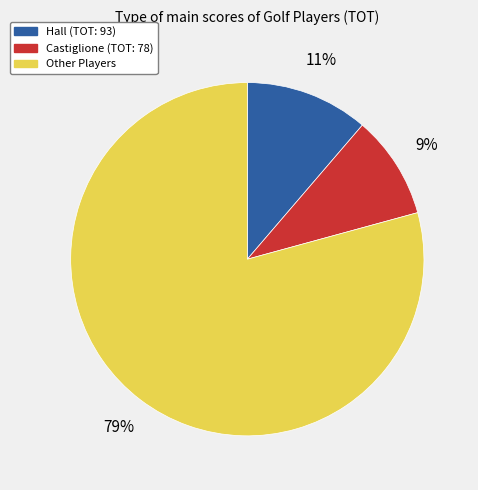

To the nearest percent, what is the average slice percentage?

33%